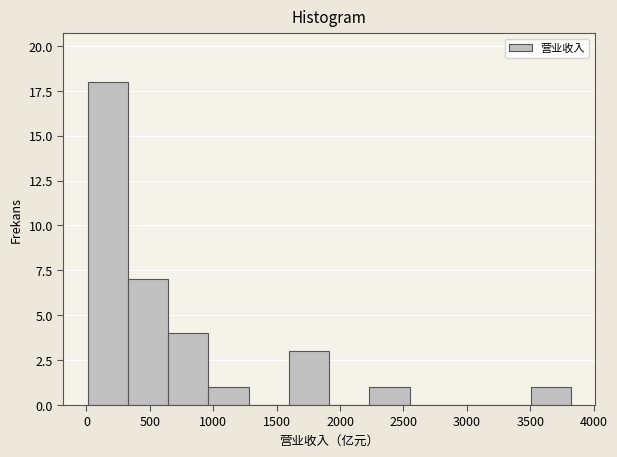

What is the height of the bar covering 1600 to 1900 on the x-axis? Neither the bar edges nor the heights are printed on the chart, so give them approximately, as read against the axes.

3